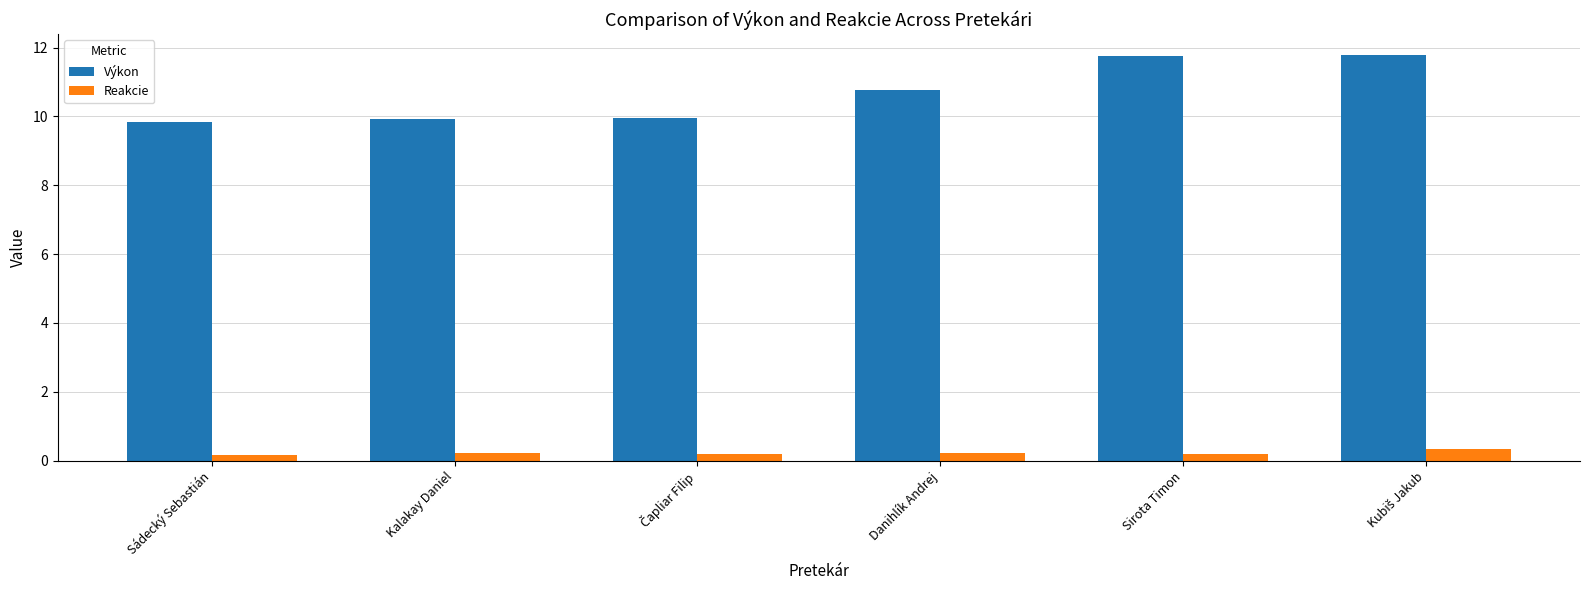

What are all the series names shown in the legend?

Výkon, Reakcie